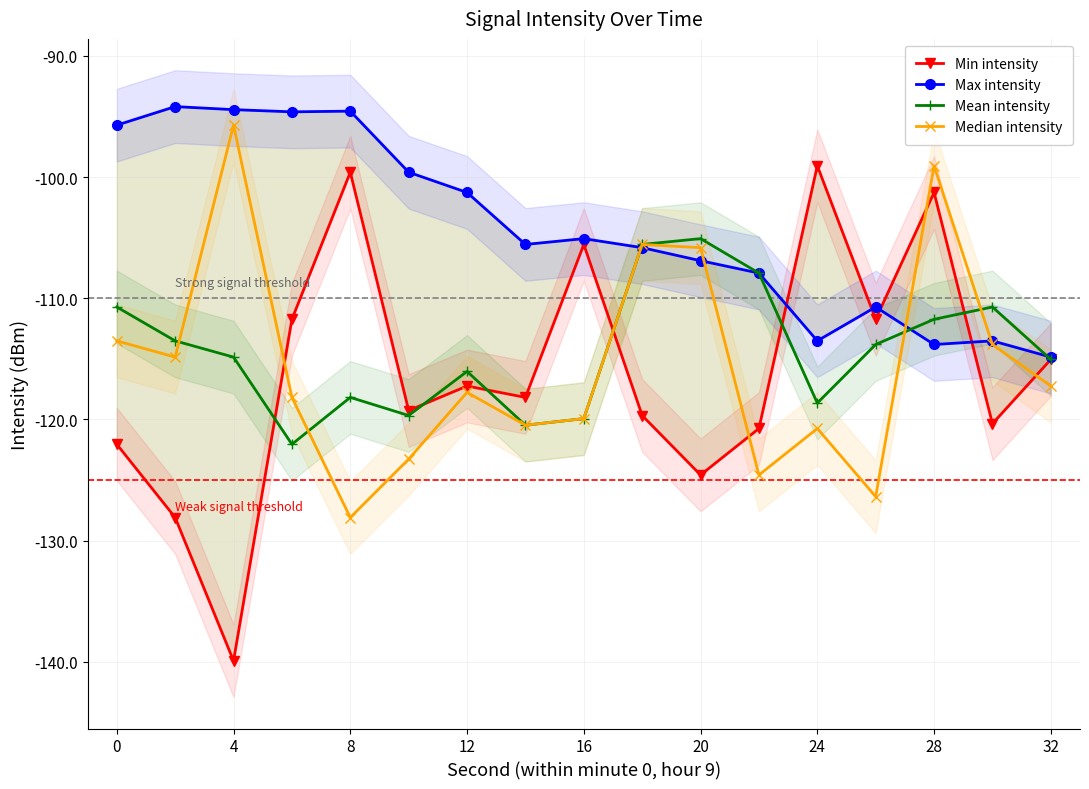

Which series has the largest total across all categories?

Max intensity